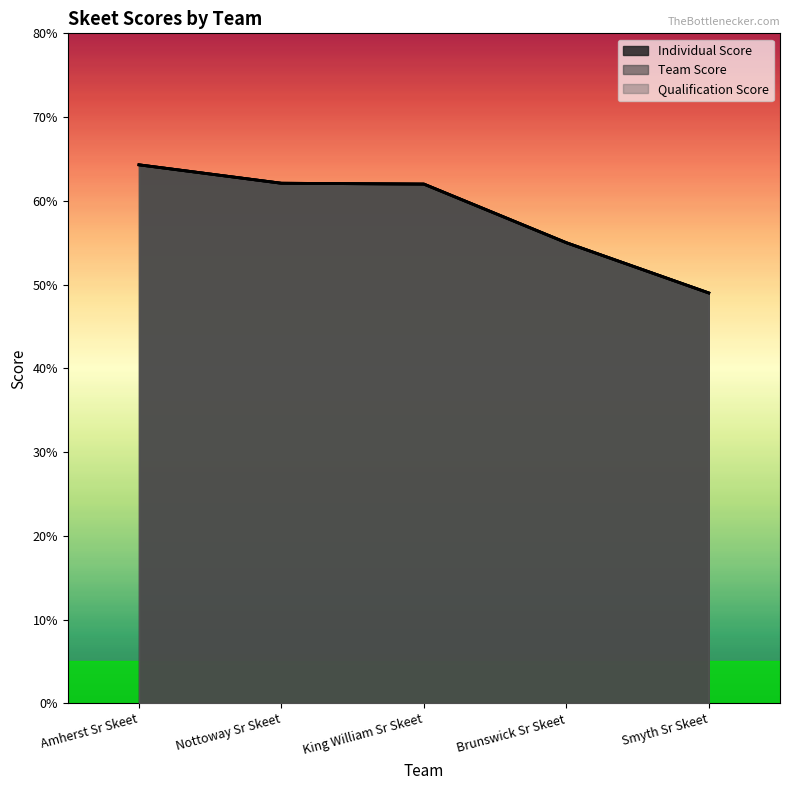

Is the value of Qualification Score at Nottoway Sr Skeet greater than the value of Individual Score at Brunswick Sr Skeet?

Yes